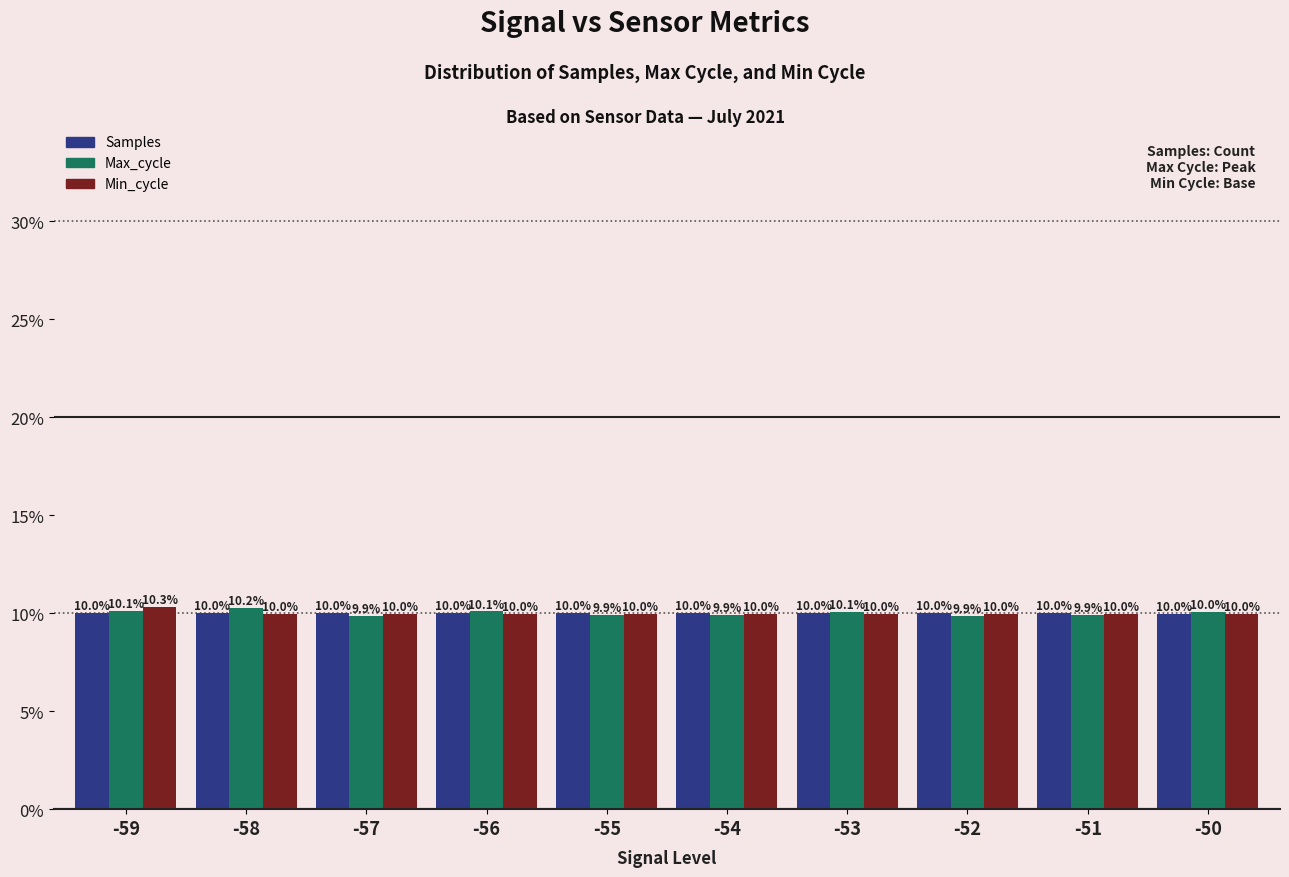

The value of Samples at -56 is 10.0. True or false?

True